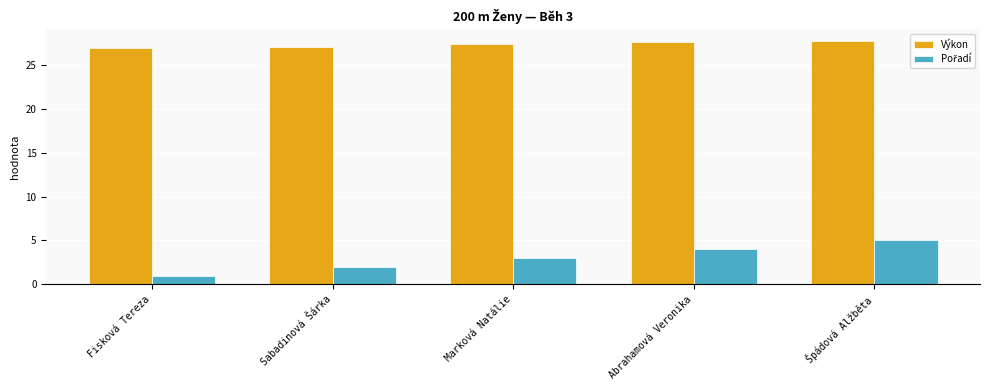

At how many categories does at least one series exceed 13?

5